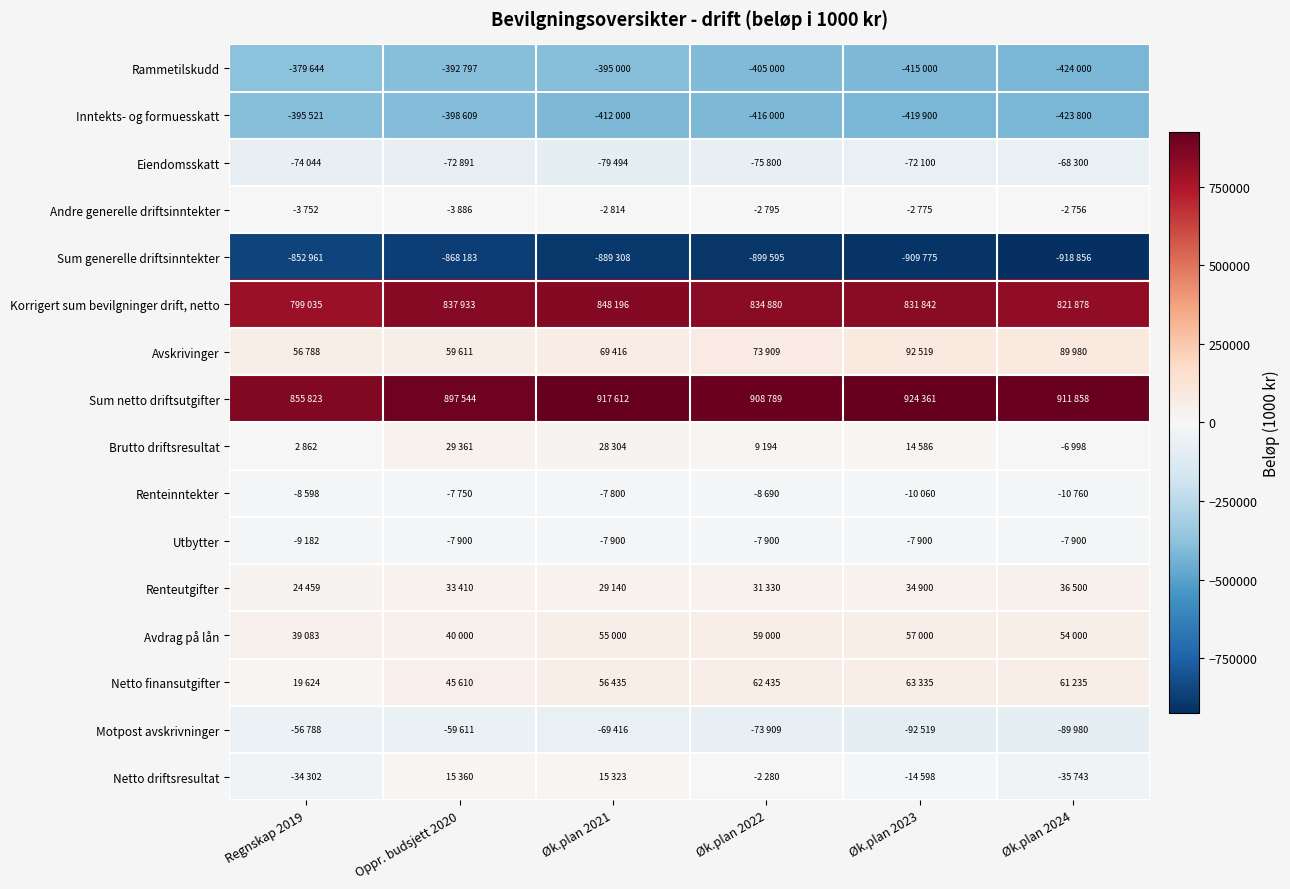

Reading left to right, what are all the values shown in this chart?

Rammetilskudd: Regnskap 2019=-379644	Oppr. budsjett 2020=-392797	Øk.plan 2021=-395000	Øk.plan 2022=-405000	Øk.plan 2023=-415000	Øk.plan 2024=-424000
Inntekts- og formuesskatt: Regnskap 2019=-395521	Oppr. budsjett 2020=-398609	Øk.plan 2021=-412000	Øk.plan 2022=-416000	Øk.plan 2023=-419900	Øk.plan 2024=-423800
Eiendomsskatt: Regnskap 2019=-74044	Oppr. budsjett 2020=-72891	Øk.plan 2021=-79494	Øk.plan 2022=-75800	Øk.plan 2023=-72100	Øk.plan 2024=-68300
Andre generelle driftsinntekter: Regnskap 2019=-3752	Oppr. budsjett 2020=-3886	Øk.plan 2021=-2814	Øk.plan 2022=-2795	Øk.plan 2023=-2775	Øk.plan 2024=-2756
Sum generelle driftsinntekter: Regnskap 2019=-852961	Oppr. budsjett 2020=-868183	Øk.plan 2021=-889308	Øk.plan 2022=-899595	Øk.plan 2023=-909775	Øk.plan 2024=-918856
Korrigert sum bevilgninger drift, netto: Regnskap 2019=799035	Oppr. budsjett 2020=837933	Øk.plan 2021=848196	Øk.plan 2022=834880	Øk.plan 2023=831842	Øk.plan 2024=821878
Avskrivinger: Regnskap 2019=56788	Oppr. budsjett 2020=59611	Øk.plan 2021=69416	Øk.plan 2022=73909	Øk.plan 2023=92519	Øk.plan 2024=89980
Sum netto driftsutgifter: Regnskap 2019=855823	Oppr. budsjett 2020=897544	Øk.plan 2021=917612	Øk.plan 2022=908789	Øk.plan 2023=924361	Øk.plan 2024=911858
Brutto driftsresultat: Regnskap 2019=2862	Oppr. budsjett 2020=29361	Øk.plan 2021=28304	Øk.plan 2022=9194	Øk.plan 2023=14586	Øk.plan 2024=-6998
Renteinntekter: Regnskap 2019=-8598	Oppr. budsjett 2020=-7750	Øk.plan 2021=-7800	Øk.plan 2022=-8690	Øk.plan 2023=-10060	Øk.plan 2024=-10760
Utbytter: Regnskap 2019=-9182	Oppr. budsjett 2020=-7900	Øk.plan 2021=-7900	Øk.plan 2022=-7900	Øk.plan 2023=-7900	Øk.plan 2024=-7900
Renteutgifter: Regnskap 2019=24459	Oppr. budsjett 2020=33410	Øk.plan 2021=29140	Øk.plan 2022=31330	Øk.plan 2023=34900	Øk.plan 2024=36500
Avdrag på lån: Regnskap 2019=39083	Oppr. budsjett 2020=40000	Øk.plan 2021=55000	Øk.plan 2022=59000	Øk.plan 2023=57000	Øk.plan 2024=54000
Netto finansutgifter: Regnskap 2019=19624	Oppr. budsjett 2020=45610	Øk.plan 2021=56435	Øk.plan 2022=62435	Øk.plan 2023=63335	Øk.plan 2024=61235
Motpost avskrivninger: Regnskap 2019=-56788	Oppr. budsjett 2020=-59611	Øk.plan 2021=-69416	Øk.plan 2022=-73909	Øk.plan 2023=-92519	Øk.plan 2024=-89980
Netto driftsresultat: Regnskap 2019=-34302	Oppr. budsjett 2020=15360	Øk.plan 2021=15323	Øk.plan 2022=-2280	Øk.plan 2023=-14598	Øk.plan 2024=-35743